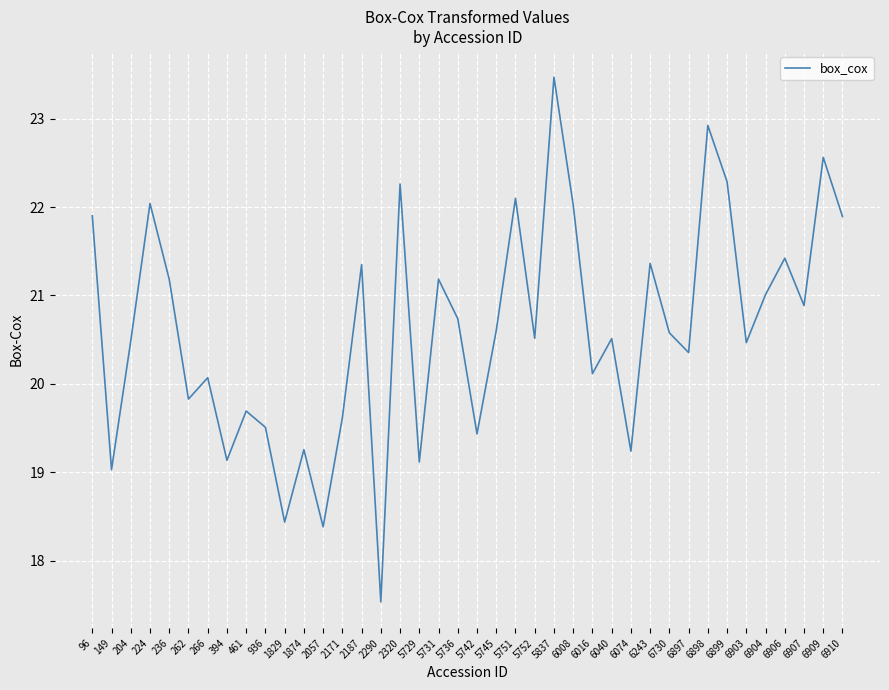

The value at 6730 is 20.6. True or false?

True